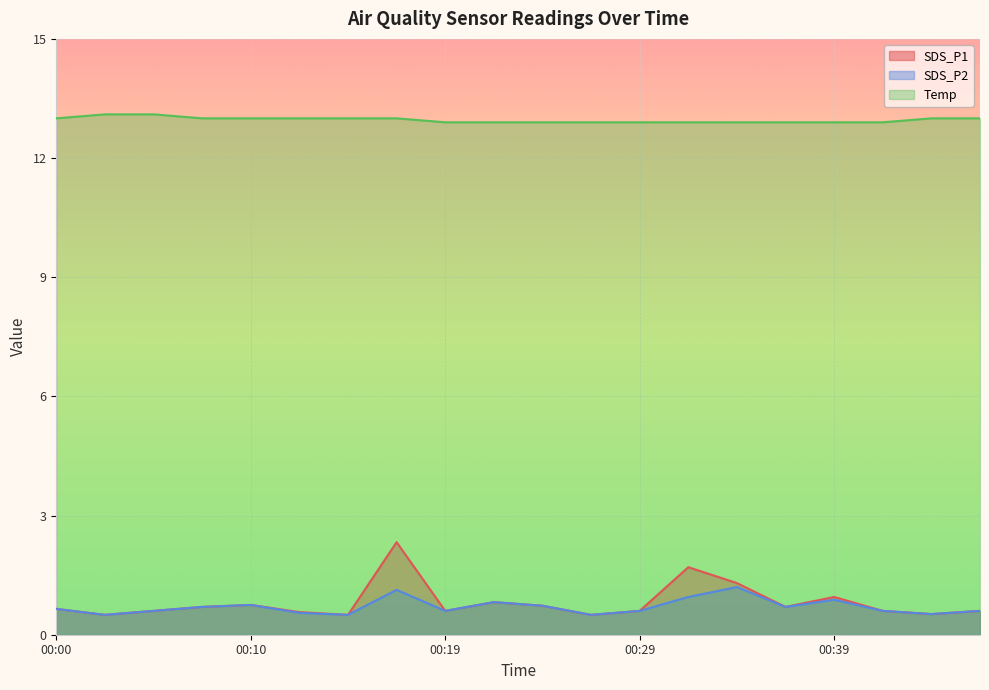

How many lines are shown in the chart?

3